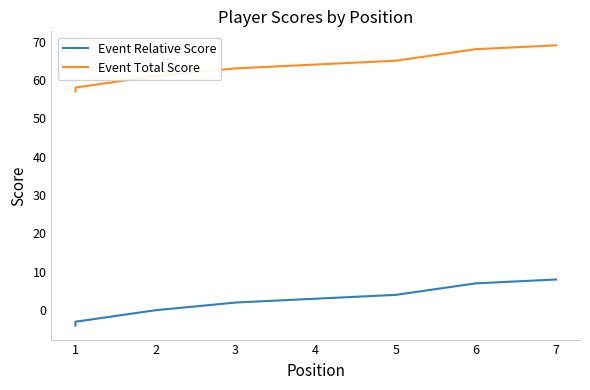

How many values in Event Relative Score are above zero?

5